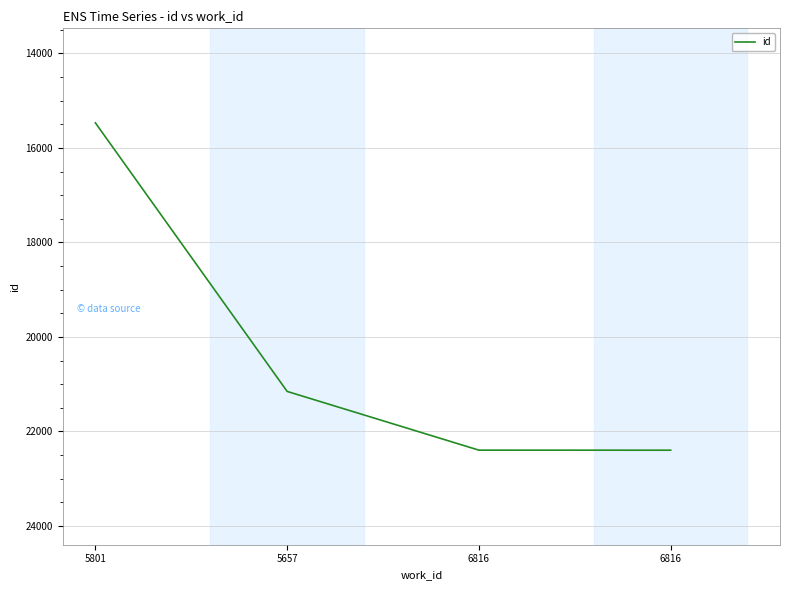

What is the sum of the values at 5801 and 6816?

37865